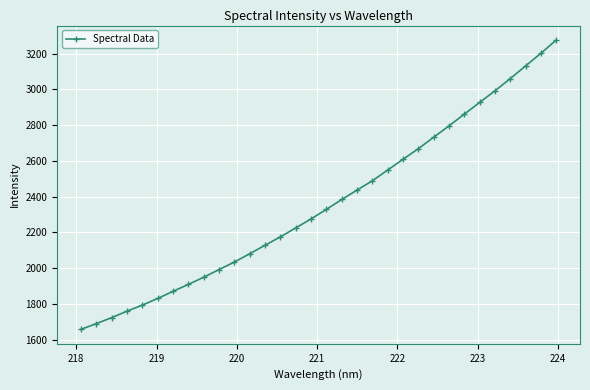

What is the value of the 11th point from the left?

2033.9